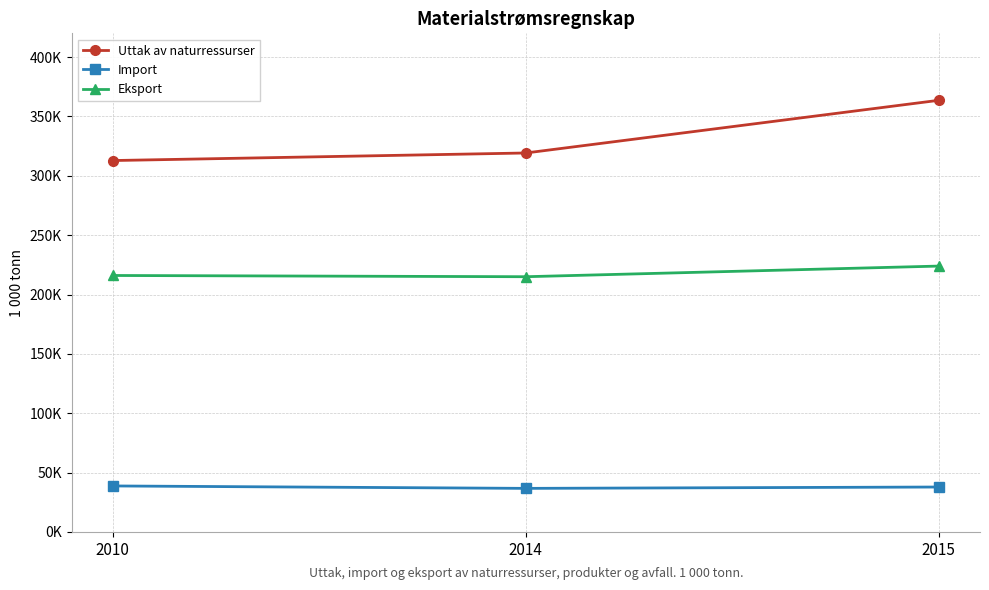

What is the approximate value of Eksport at 2010, to the nearest 10?

216030